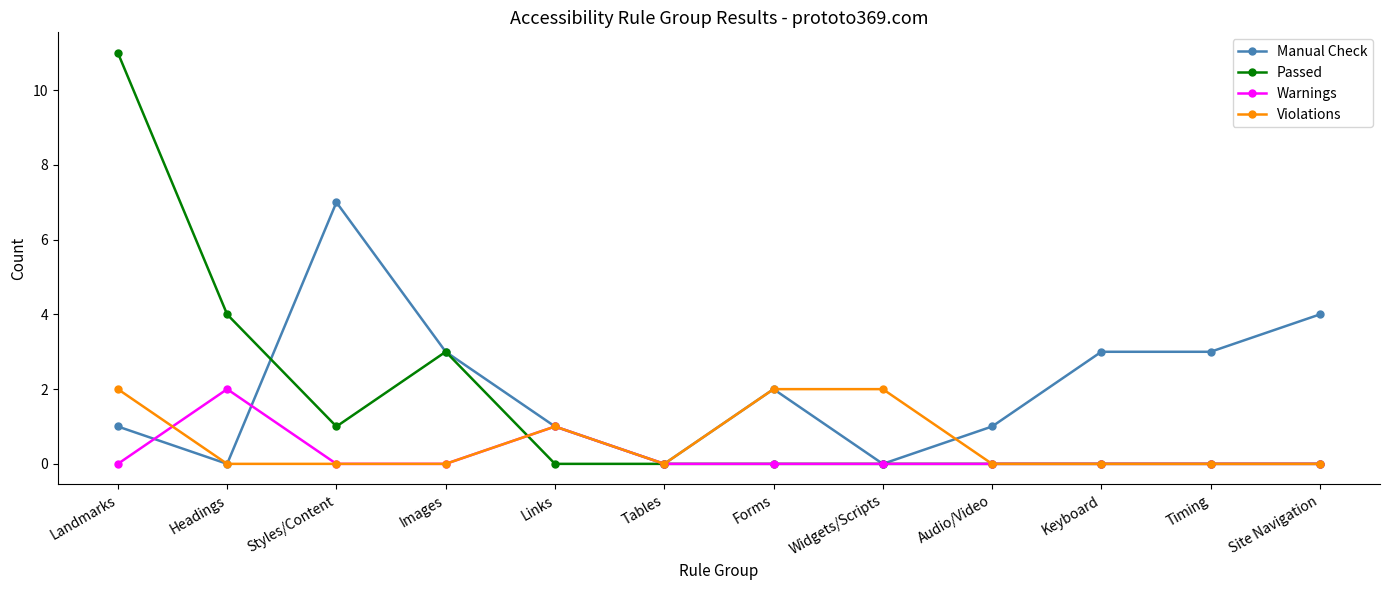

Which label corresponds to the largest value in the chart?

Landmarks